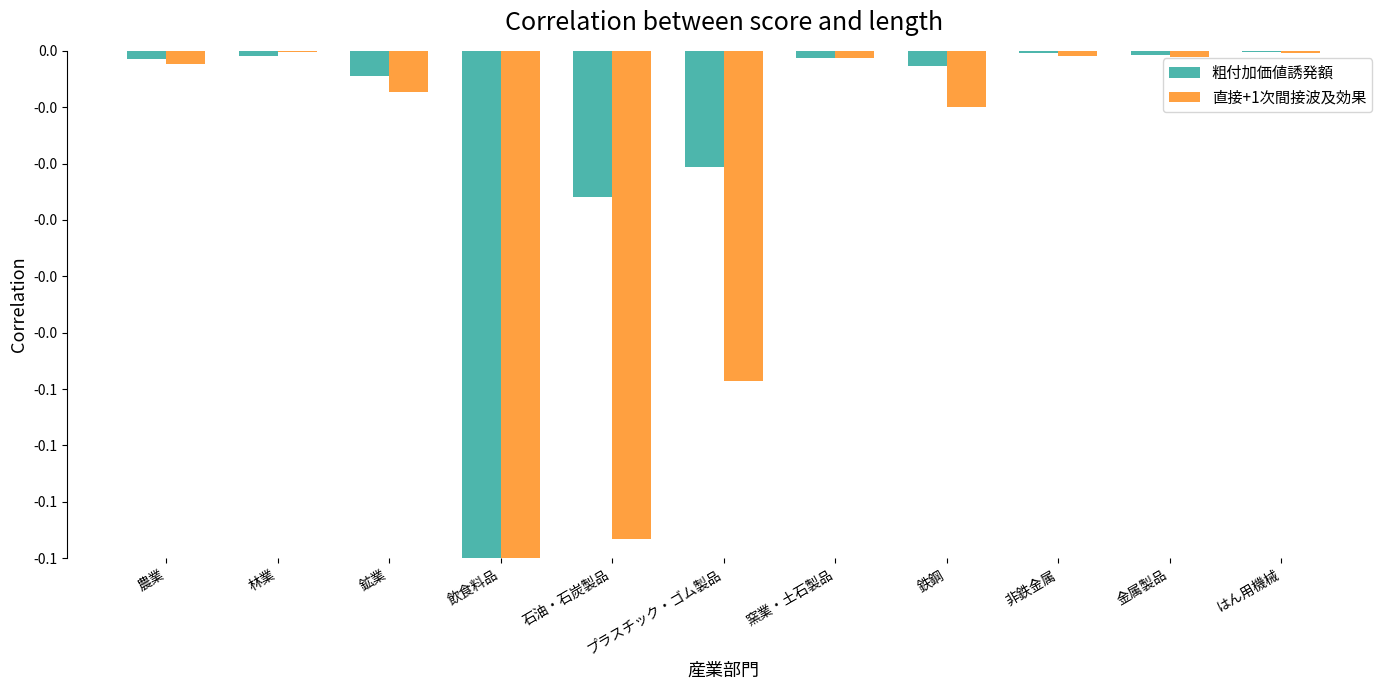

At which label does 直接+1次間接波及効果 reach its peak?

林業